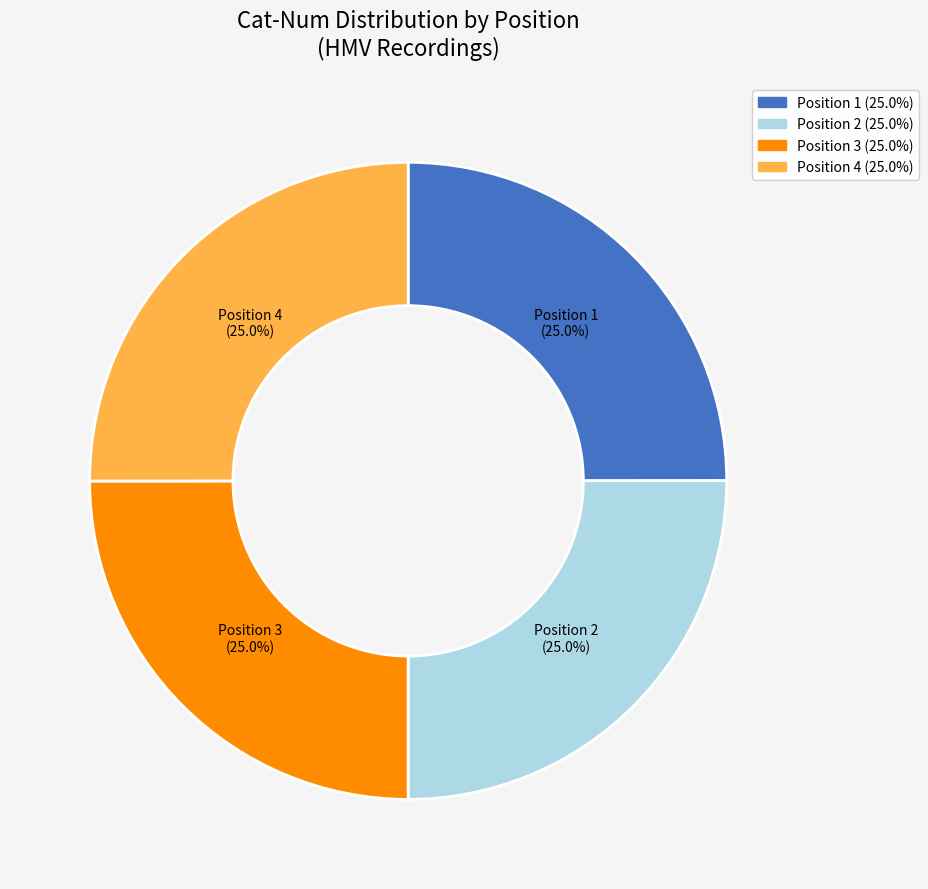

Does Position 4 represent more than half of the total?

No